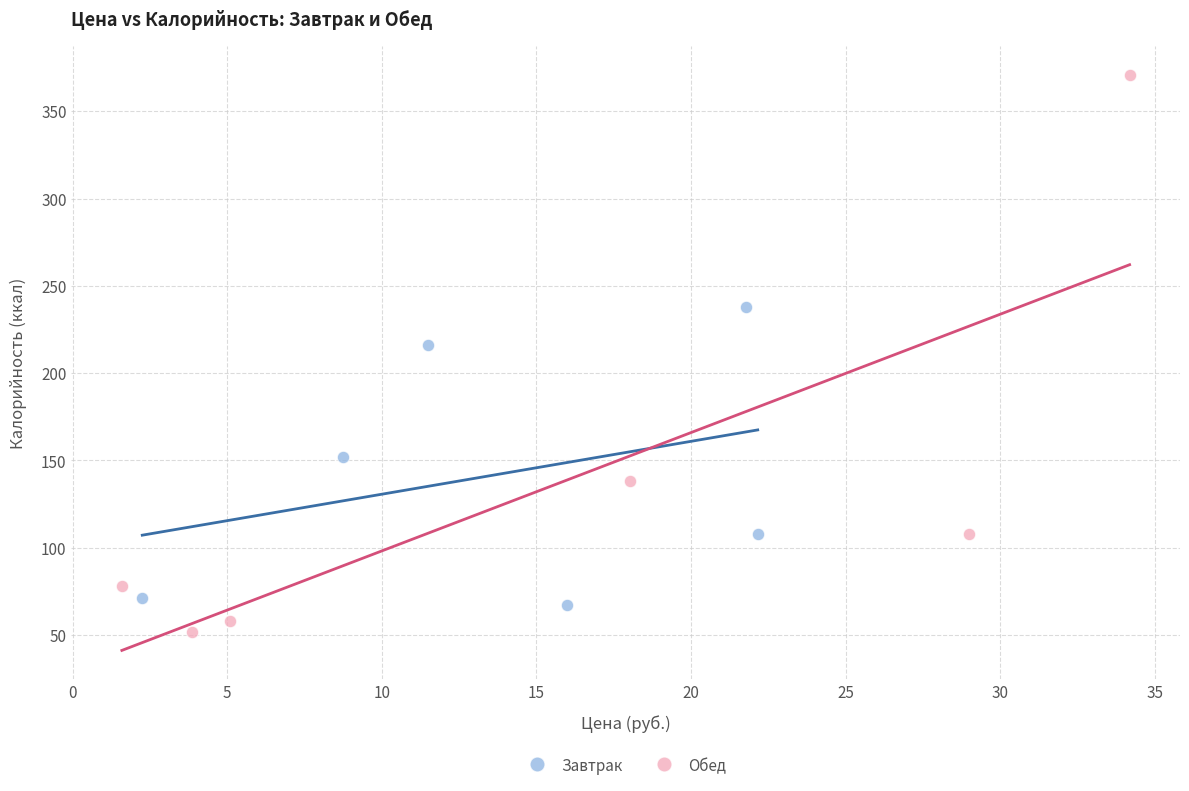

What are all the series names shown in the legend?

Завтрак, Обед